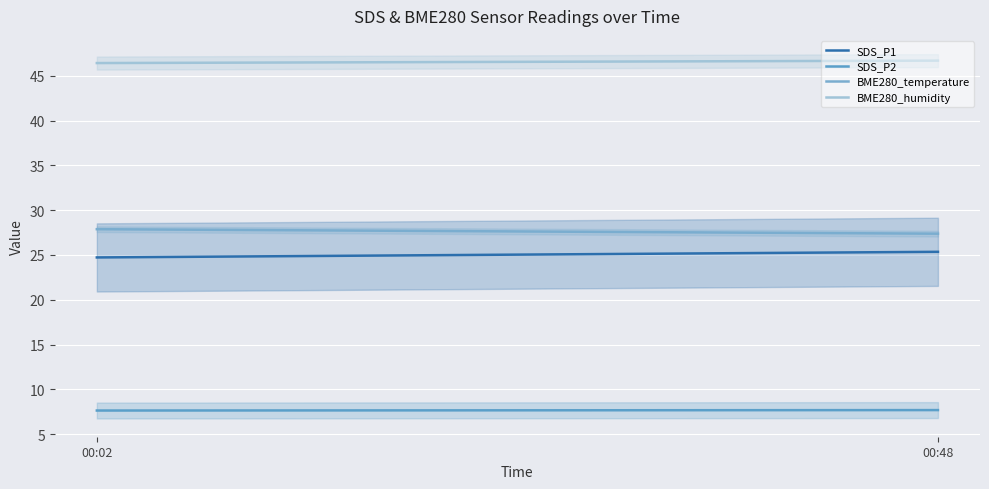

The BME280_temperature series shows 8.0 at 6. True or false?

False